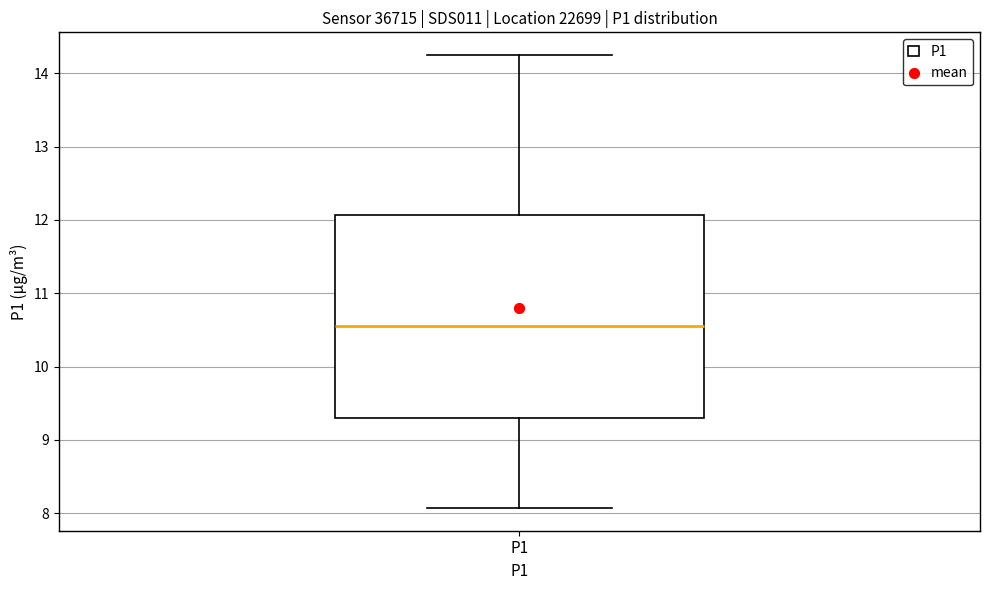

Read this box plot against the y-axis: the position of the median line, the range covered by the box, and the ends of both whiskers. The values are not printed on the chart, so give them approximately, as read against the axis.

median 10.6, box 9.3 to 12.1, whiskers 8.1 to 14.3